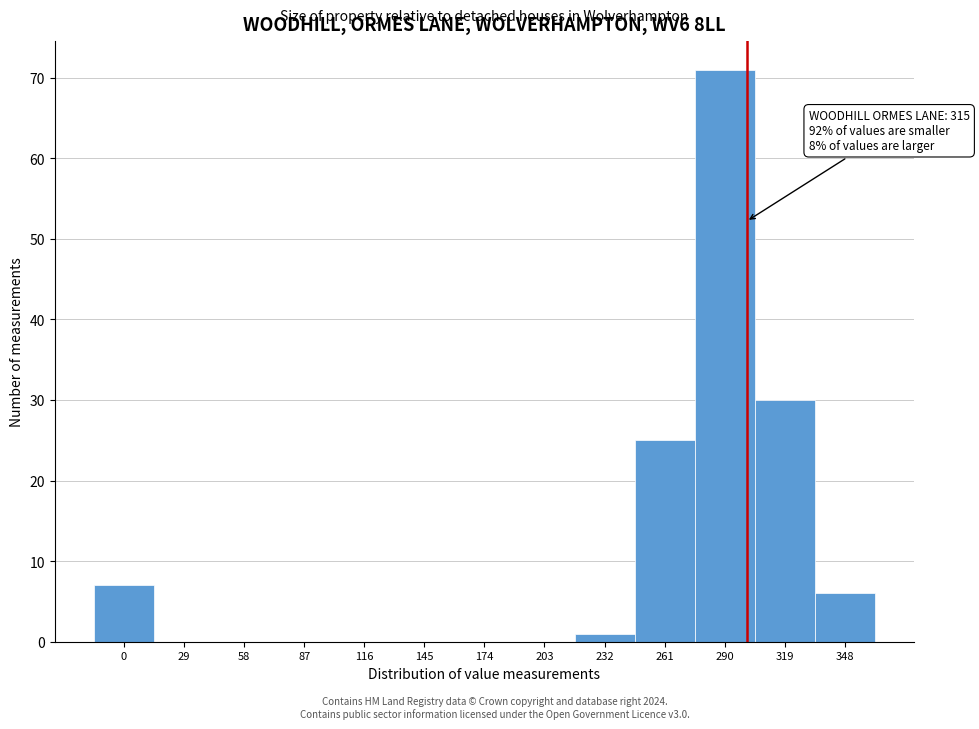

Reading right to left, list all the values displayed in this chart.

348=6	319=30	290=71	261=25	232=1	203=0	174=0	145=0	116=0	87=0	58=0	29=0	0=7